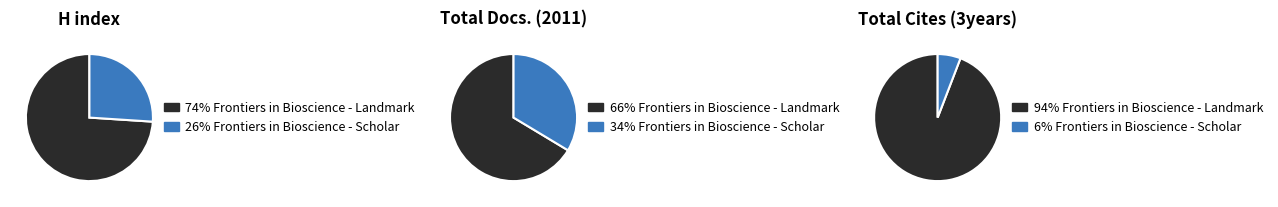

Combined, do Frontiers in Bioscience - Landmark and Frontiers in Bioscience - Scholar account for over 50%?

Yes